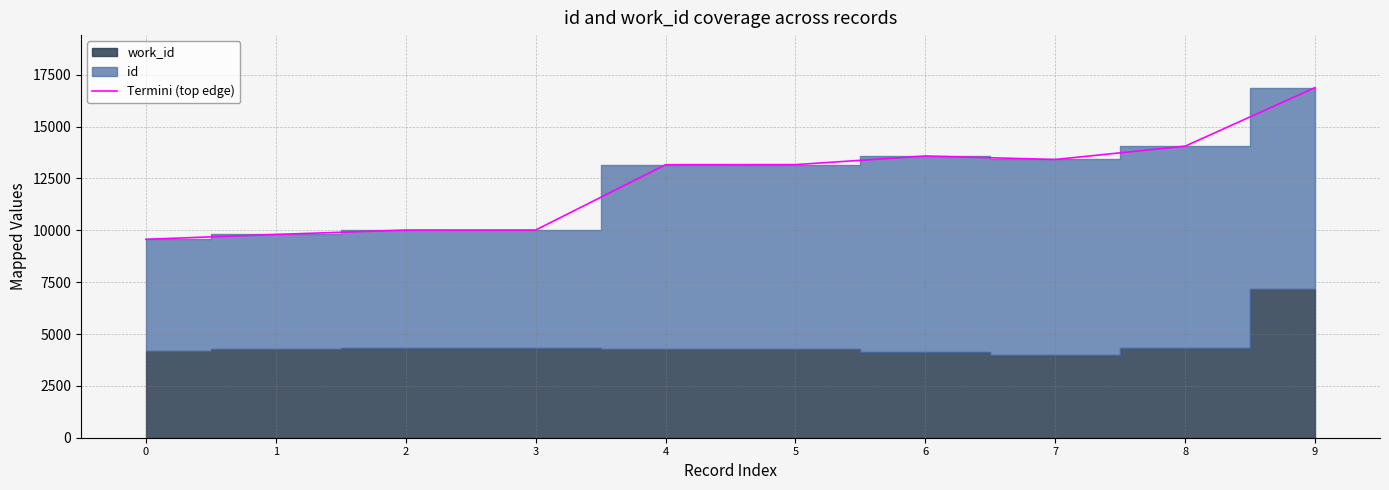

What is the value of the 2nd point from the left?

9799.5